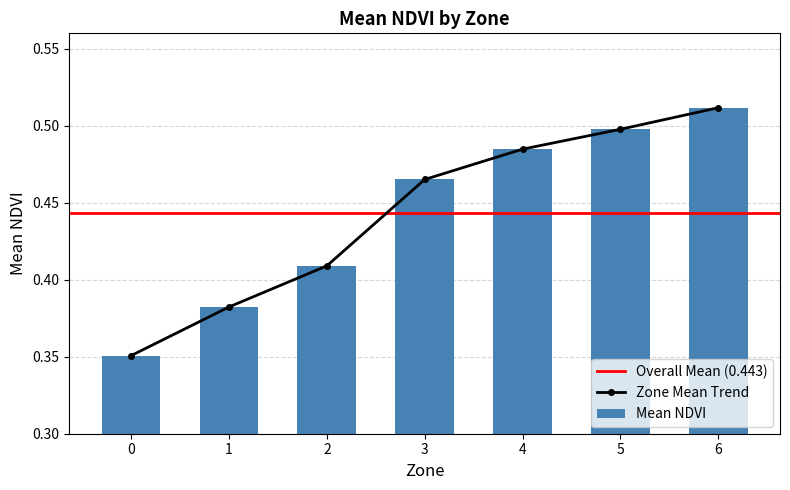

The chart shows a value of 0.2 at 2. True or false?

False